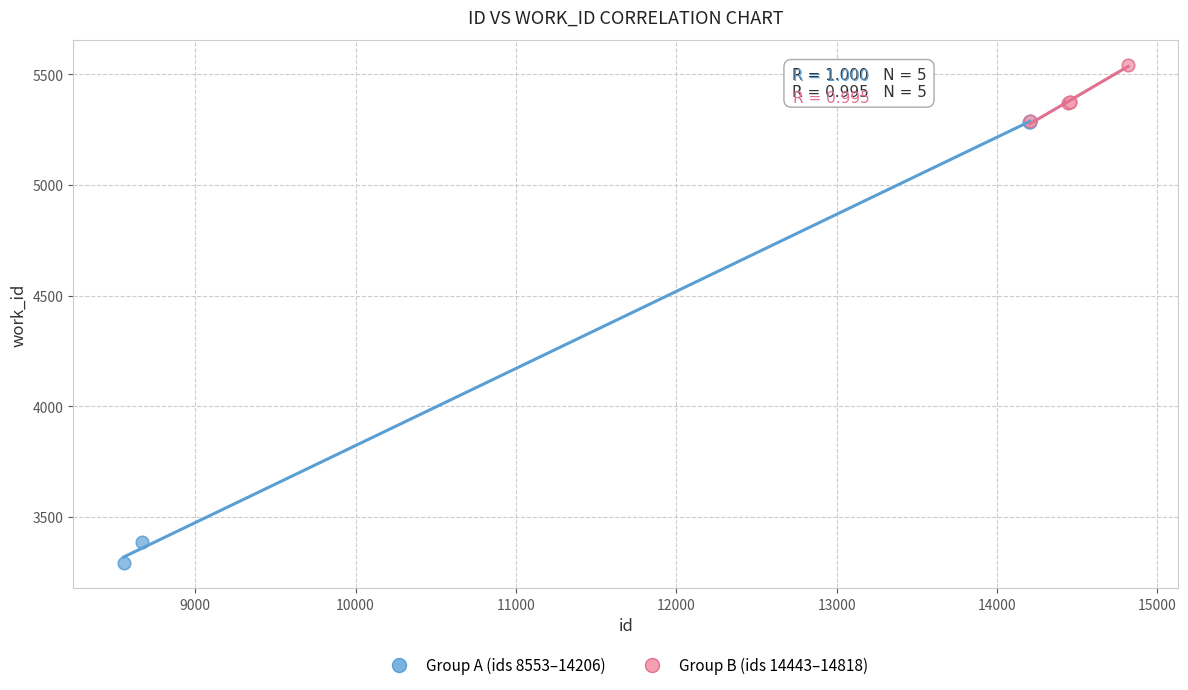

Which series contains the highest Y value?

Group B (ids 14443–14818)